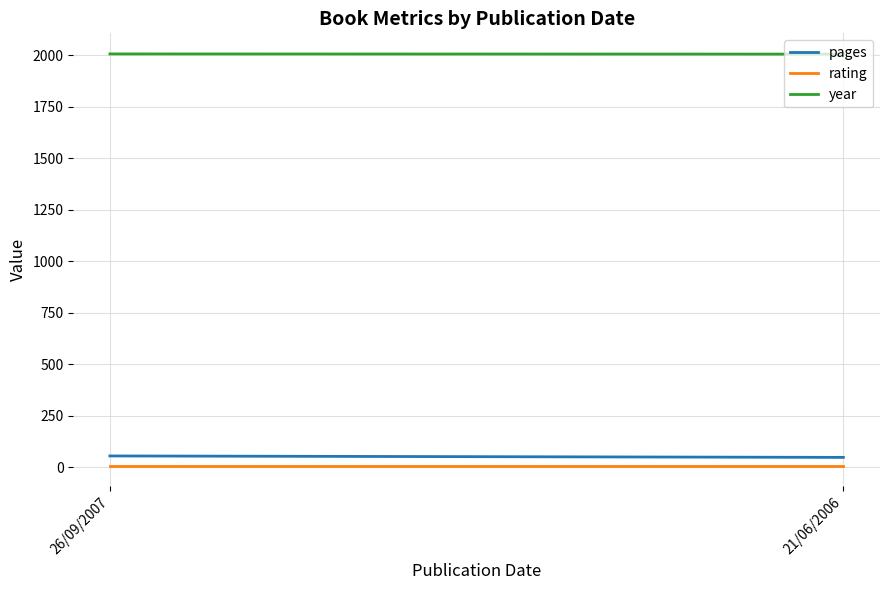

At which category is the sum across all series the highest?

26/09/2007